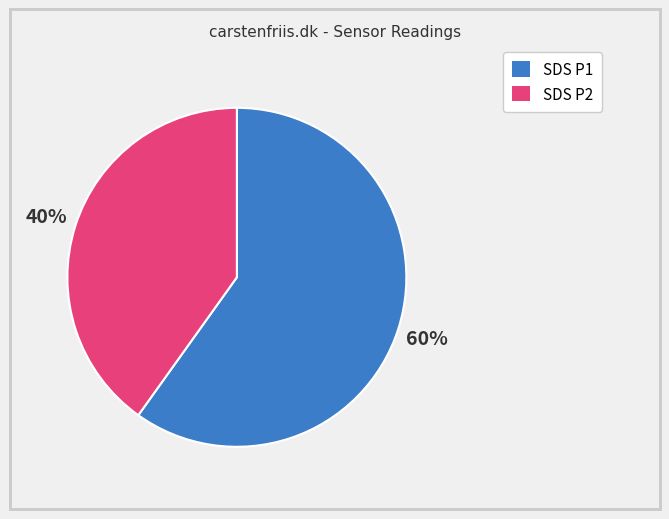

Combined, do SDS P2 and SDS P1 account for over 50%?

Yes